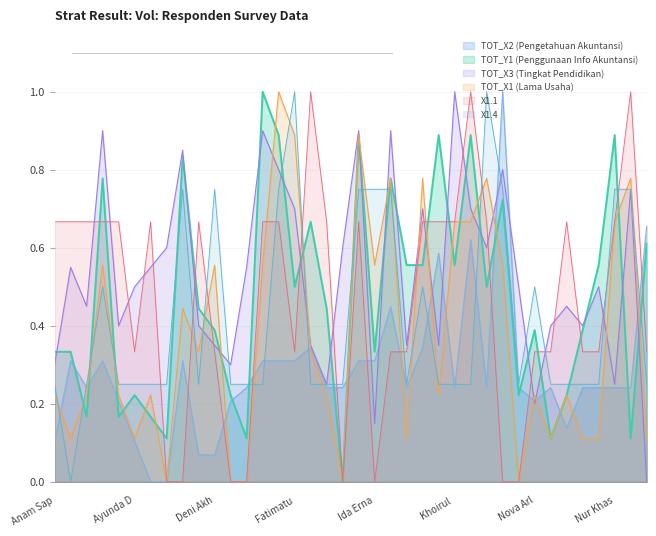

Where is TOT_Y1 nearest to the value 0?

18